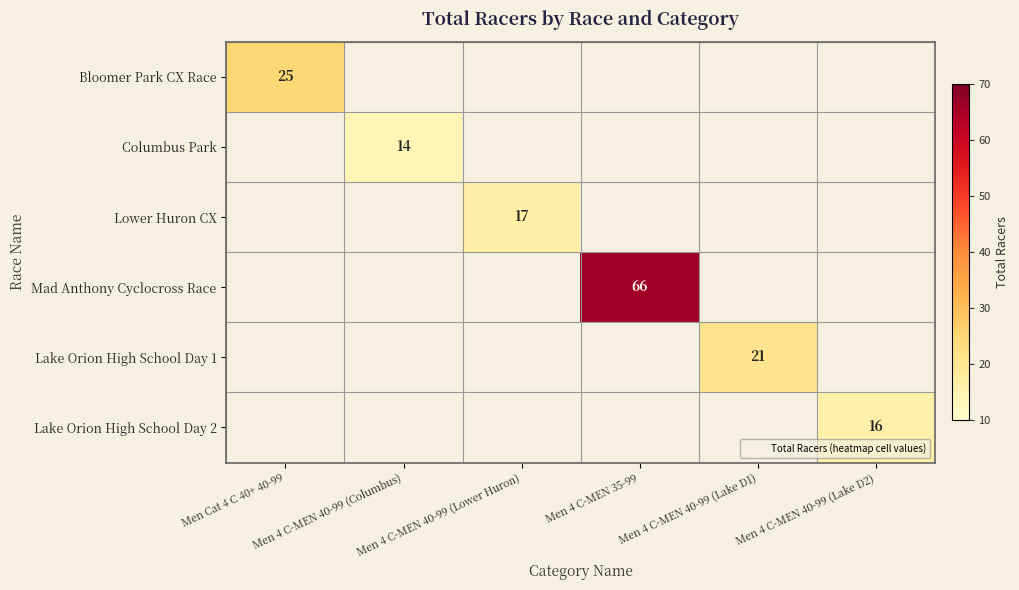

Is it true that Columbus Park equals 14.0 at Men 4 C-MEN 40-99 (Columbus)?

True